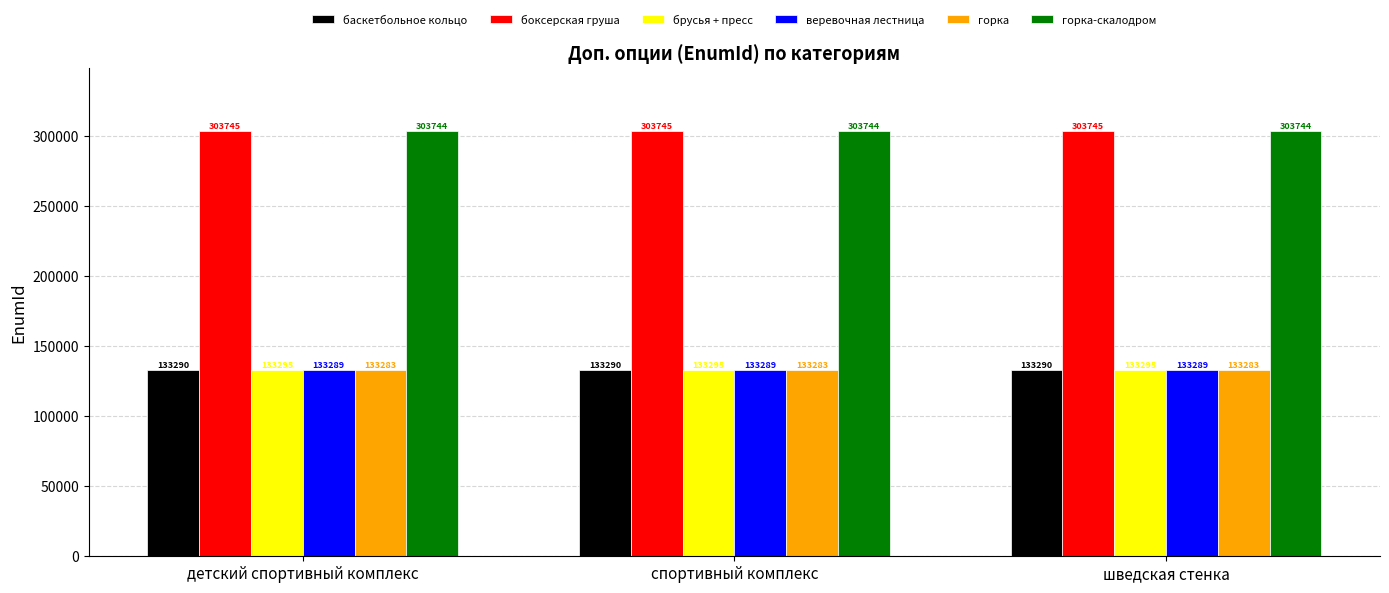

At детский спортивный комплекс, list the series in order from smallest to largest.

горка, веревочная лестница, баскетбольное кольцо, брусья + пресс, горка-скалодром, боксерская груша